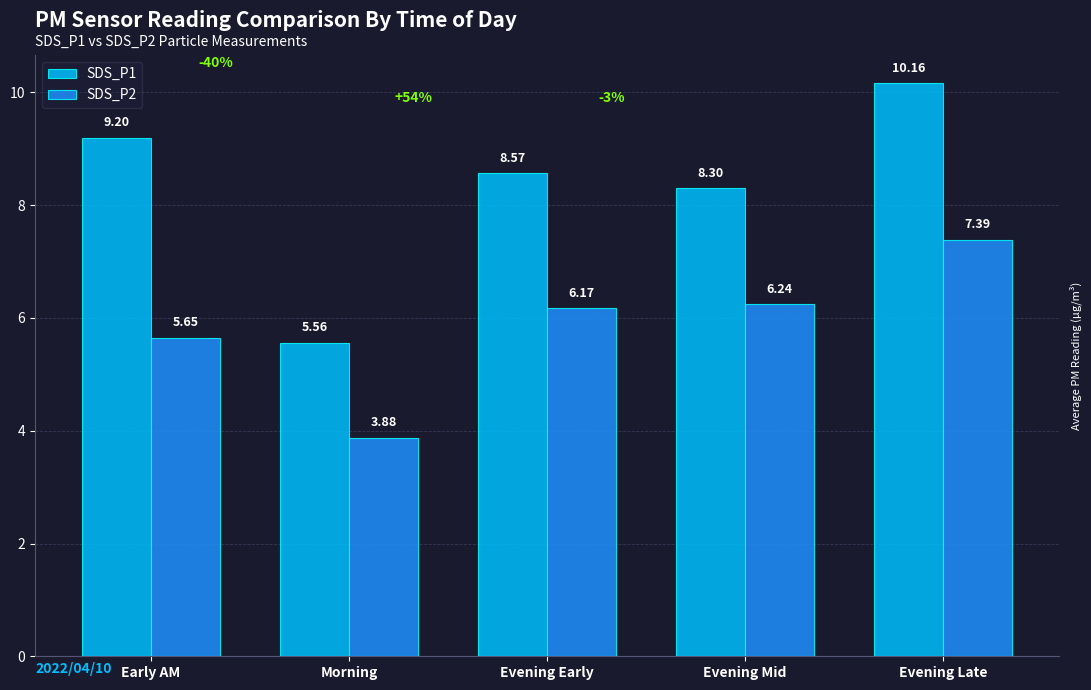

How many series are shown in this chart?

2